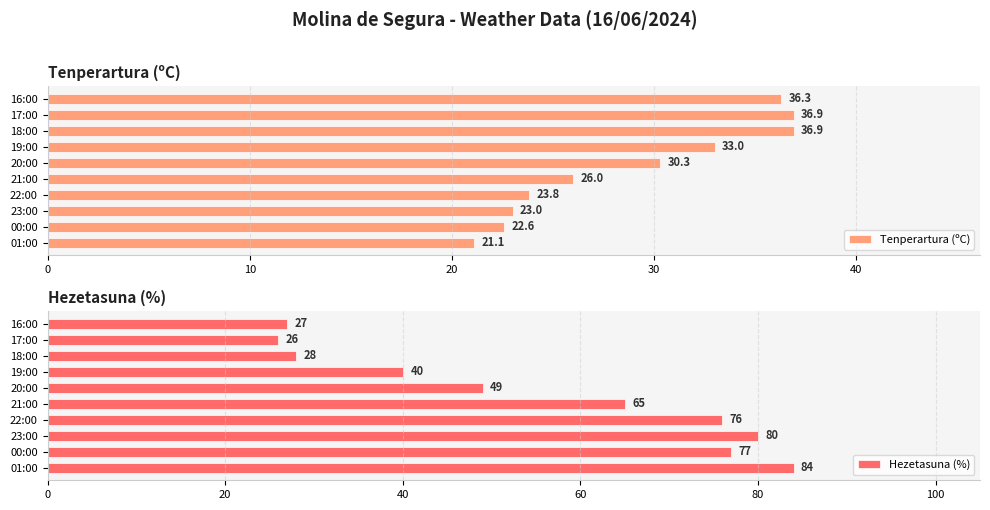

What is the minimum value for Tenperartura (ºC)?

21.1